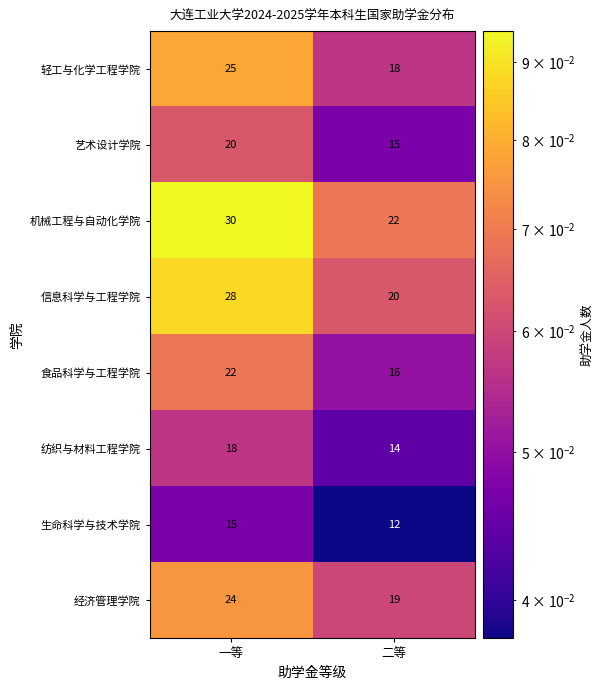

Where is 轻工与化学工程学院 nearest to the value 21?

二等